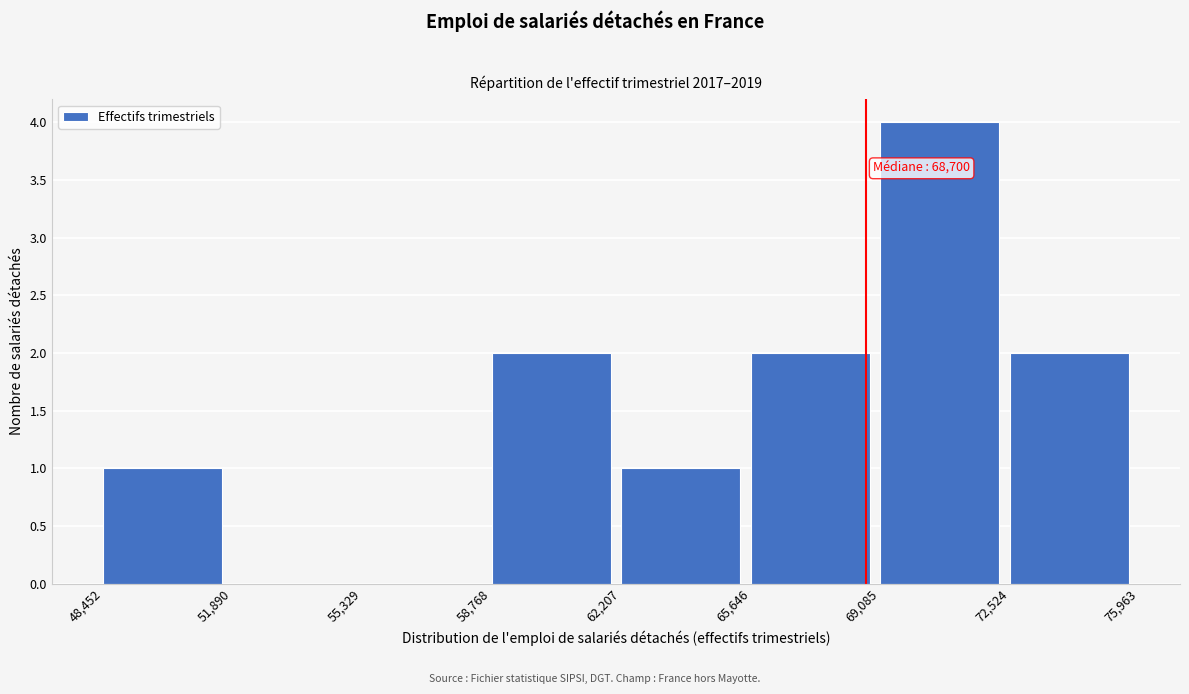

Which range on the x-axis has the tallest bar?

69,085 to 72,524